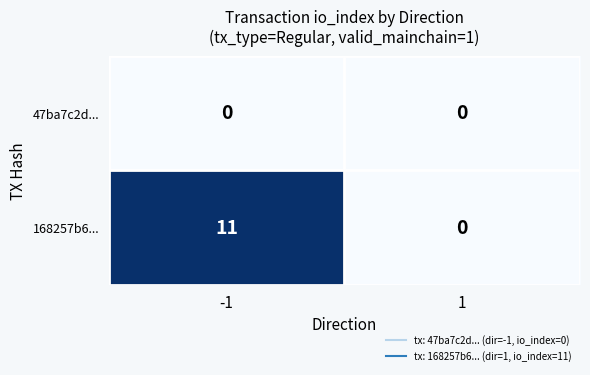

Between -1 and 1, which series saw the biggest shift?

168257b6...